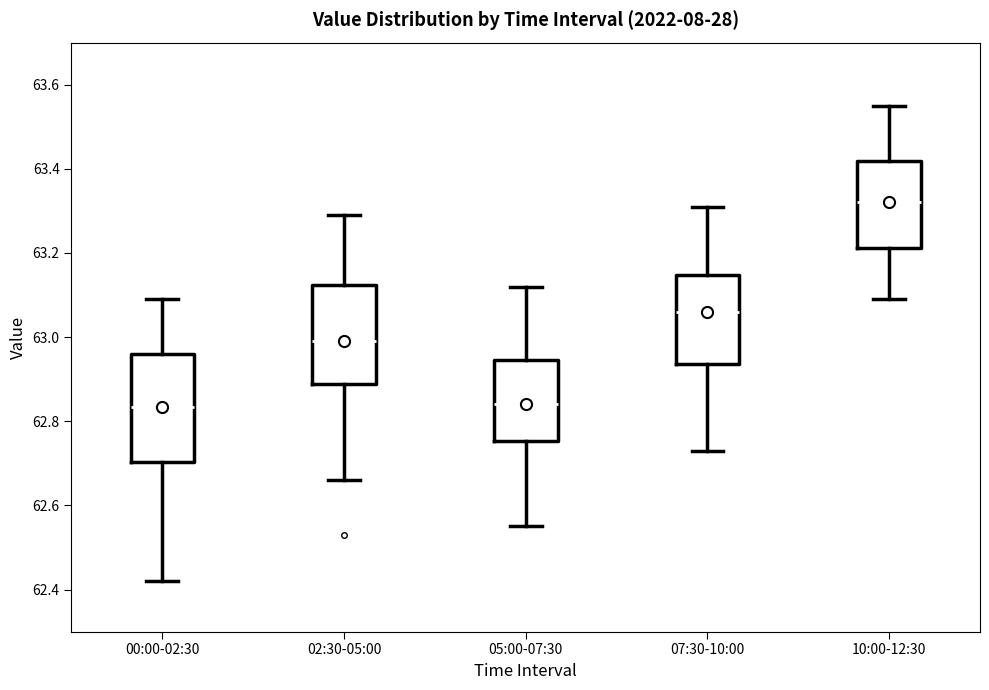

Reading left to right, transcribe this box plot: for each box, give where its median line is, the range the box spans, and where its two whiskers end, as read against the y-axis. The values are not printed on the chart, so give them approximately, as read against the axis.

00:00-02:30: median 62.84, box 62.70 to 62.96, whiskers 62.42 to 63.10
02:30-05:00: median 63.00, box 62.88 to 63.12, whiskers 62.66 to 63.30
05:00-07:30: median 62.84, box 62.76 to 62.94, whiskers 62.56 to 63.12
07:30-10:00: median 63.06, box 62.94 to 63.14, whiskers 62.74 to 63.32
10:00-12:30: median 63.32, box 63.22 to 63.42, whiskers 63.10 to 63.56